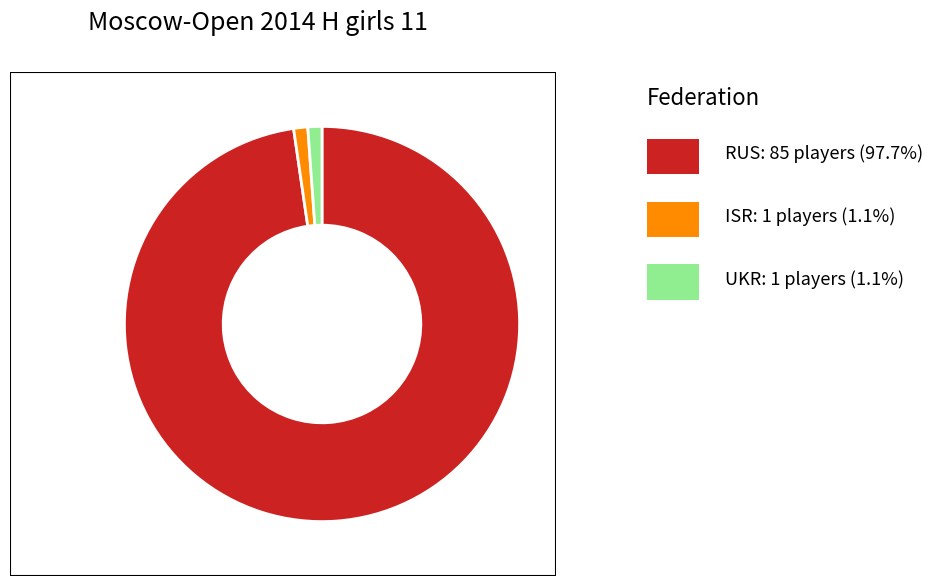

Is there a majority slice in this chart?

Yes